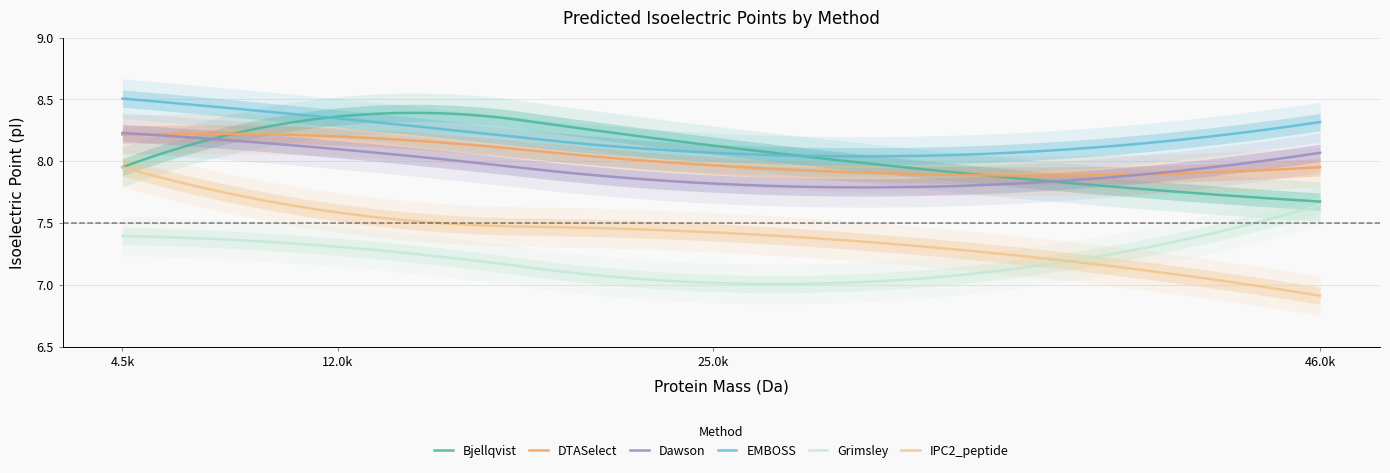

What are all the series names shown in the legend?

Bjellqvist, DTASelect, Dawson, EMBOSS, Grimsley, IPC2_peptide